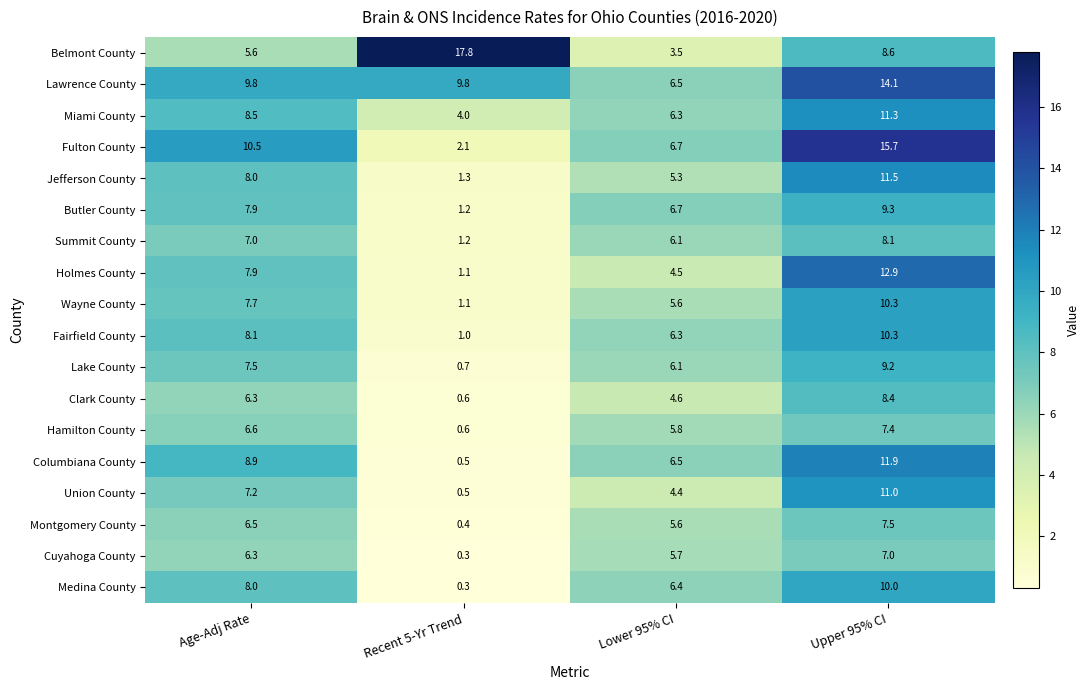

Where does the Montgomery County series first go above 6?

Age-Adj Rate